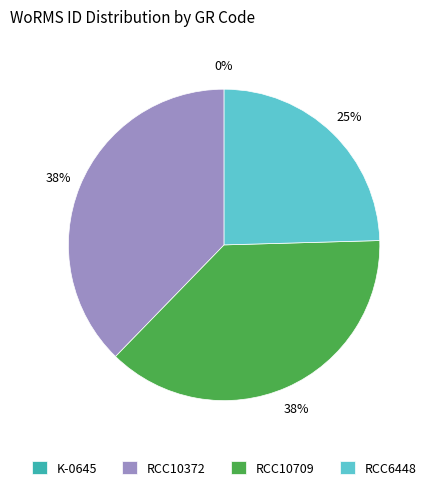

Approximately how many times larger is the value at RCC10709 compared to RCC10372?

1.0